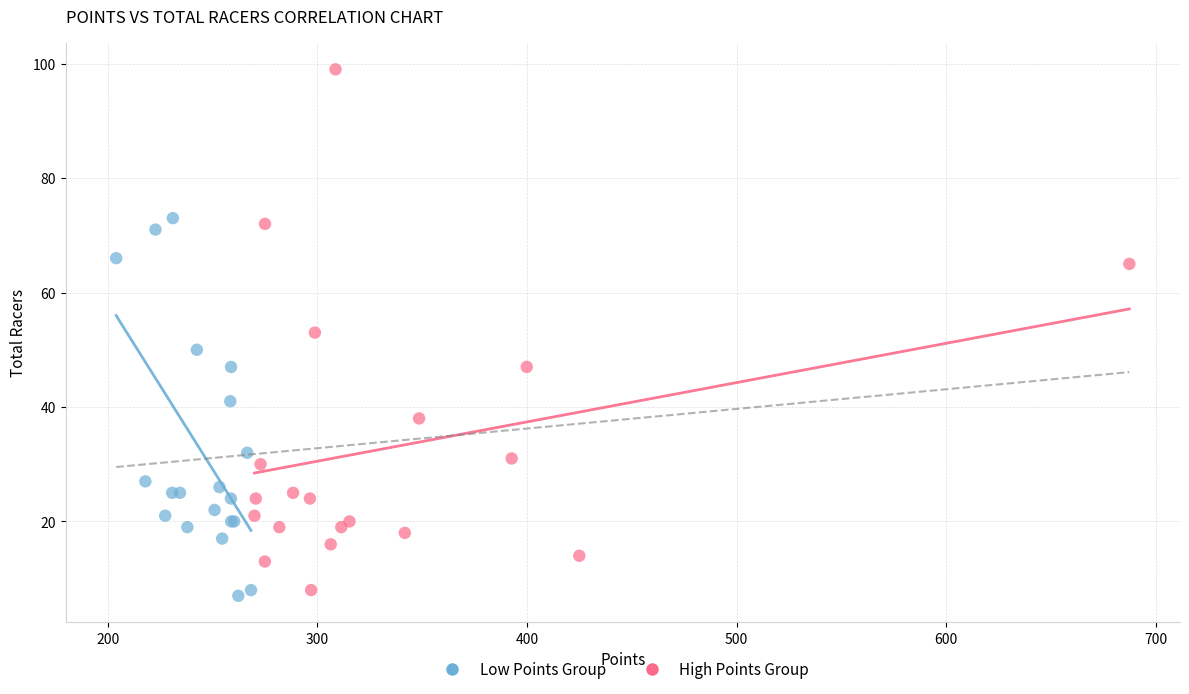

Which series reaches the minimum Y coordinate?

Low Points Group